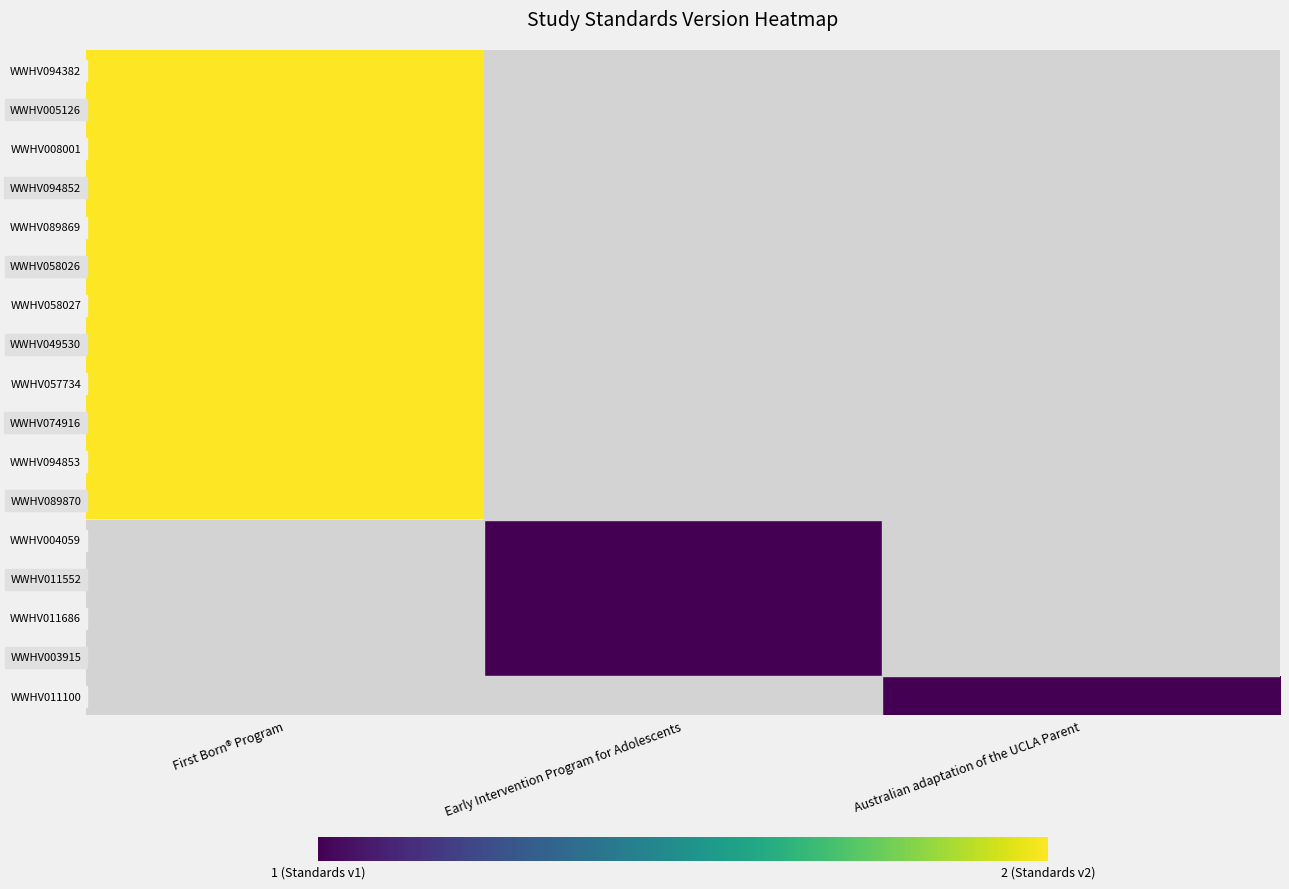

Which category has the highest value in the WWHV058026 series?

First Born® Program